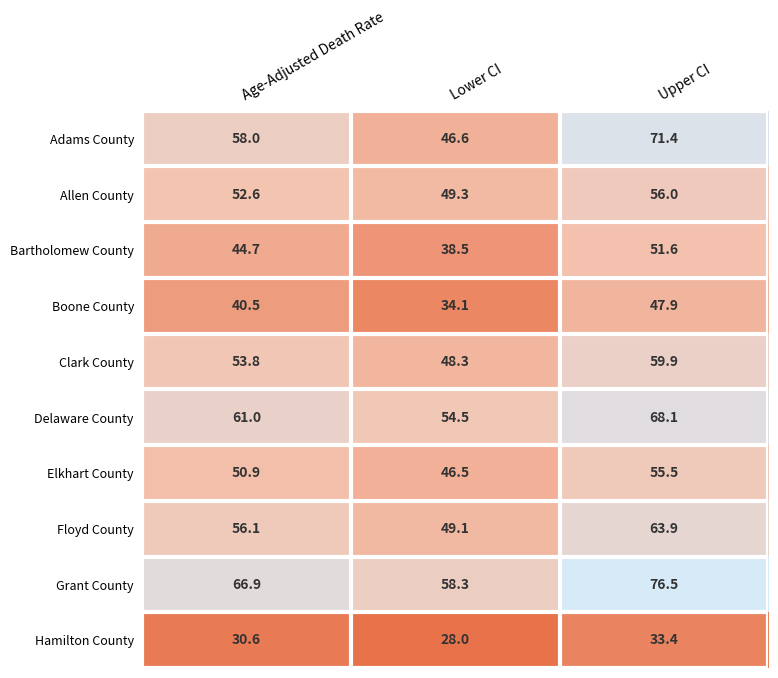

Which category has the highest value across all series?

Upper CI